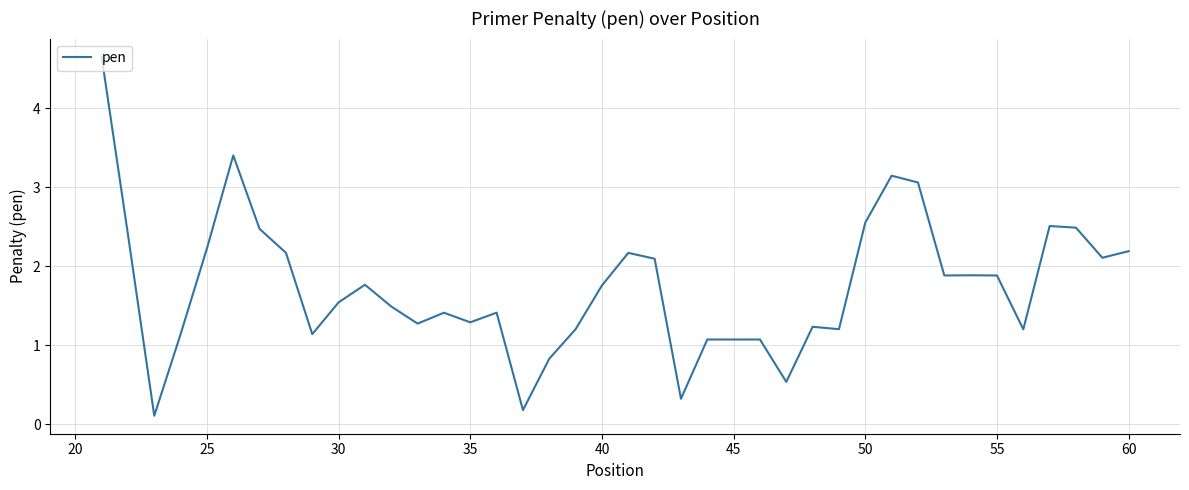

What is the difference between the maximum and minimum values?

4.5